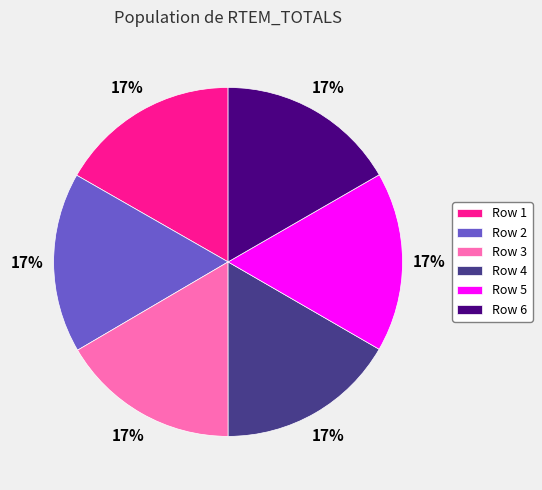

Do Row 2 and Row 1 together represent more than half of the pie?

No